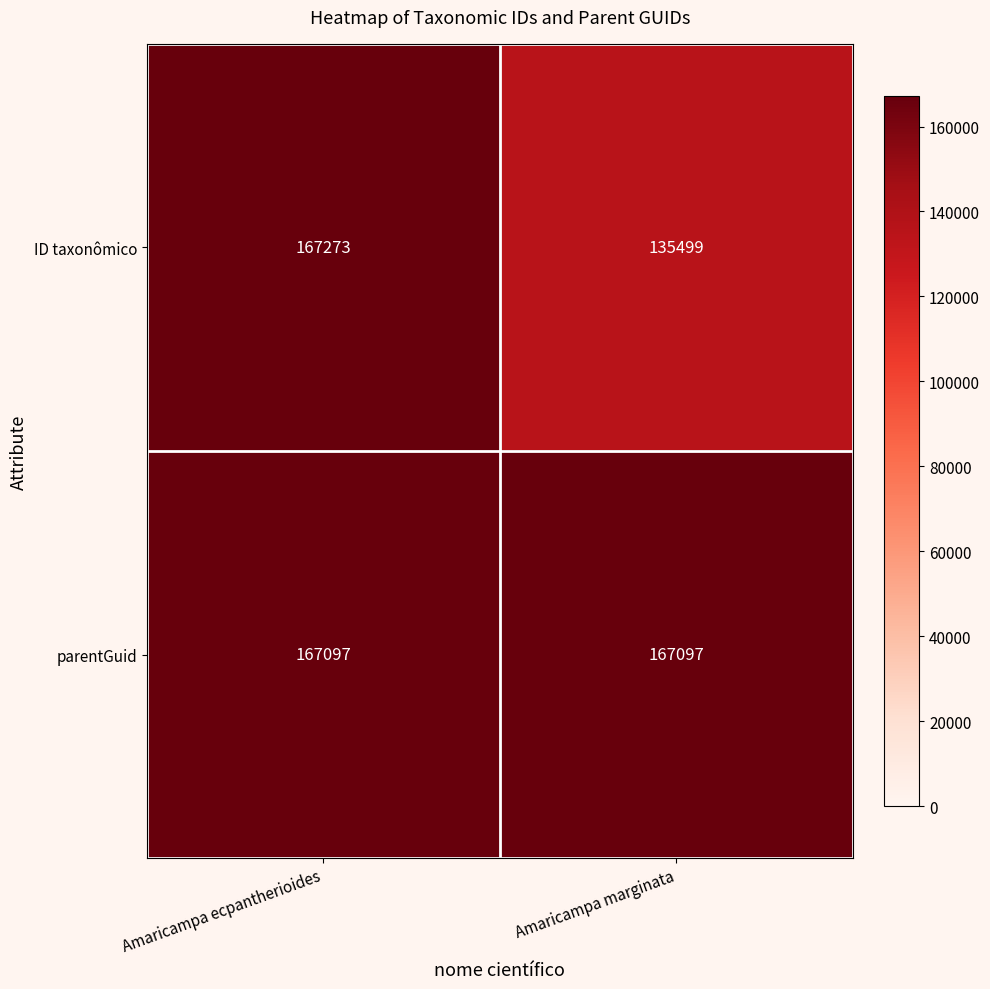

What is the difference between the maximum and minimum values in the ID taxonômico series?

31774